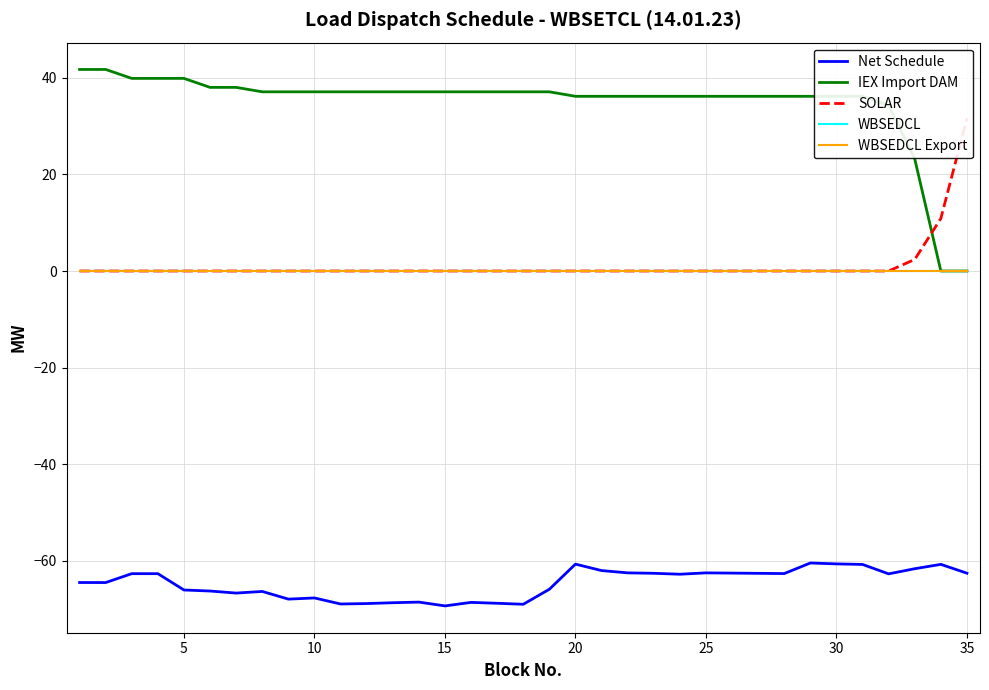

True or false: WBSEDCL Export and Net Schedule cross at least once.

False